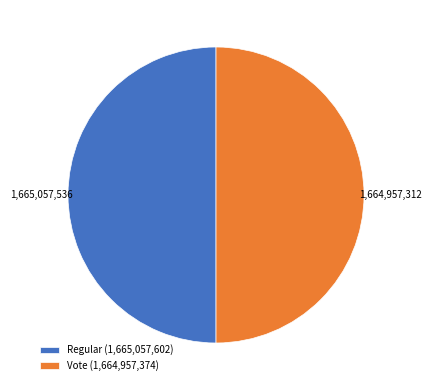

Combined, do Vote (1,664,957,374) and Regular (1,665,057,602) account for over 50%?

Yes